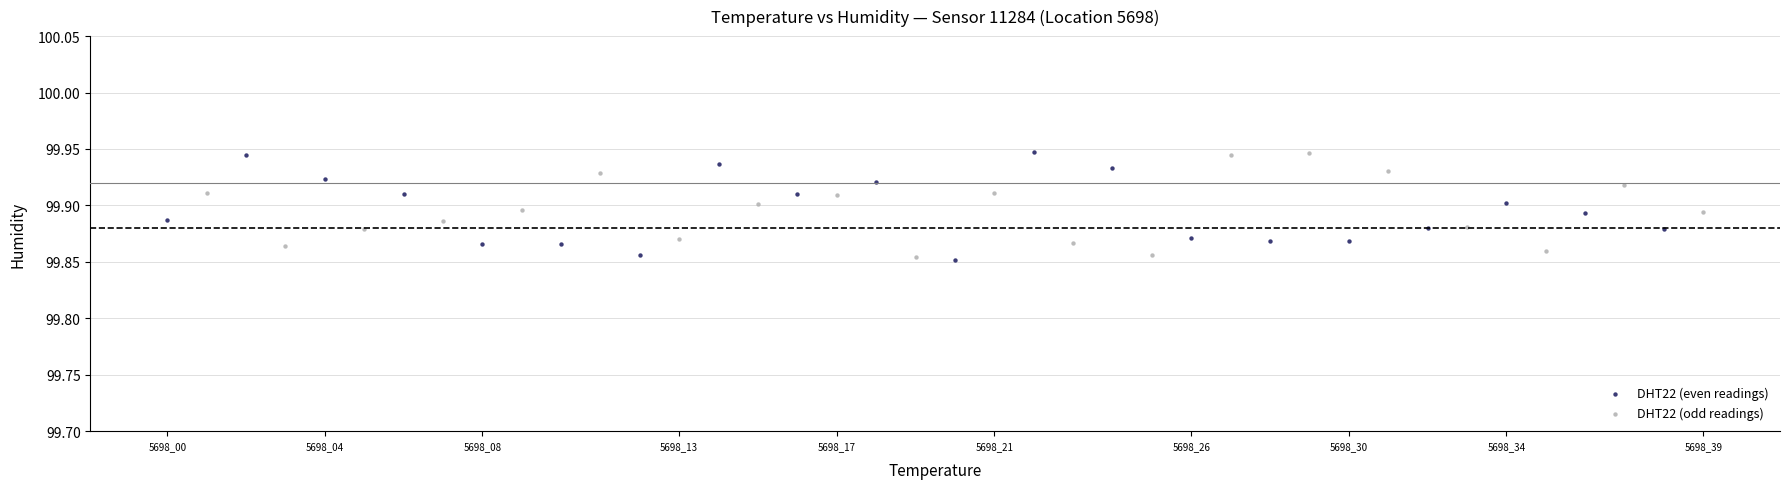

What are all the series names shown in the legend?

DHT22 (even readings), DHT22 (odd readings)